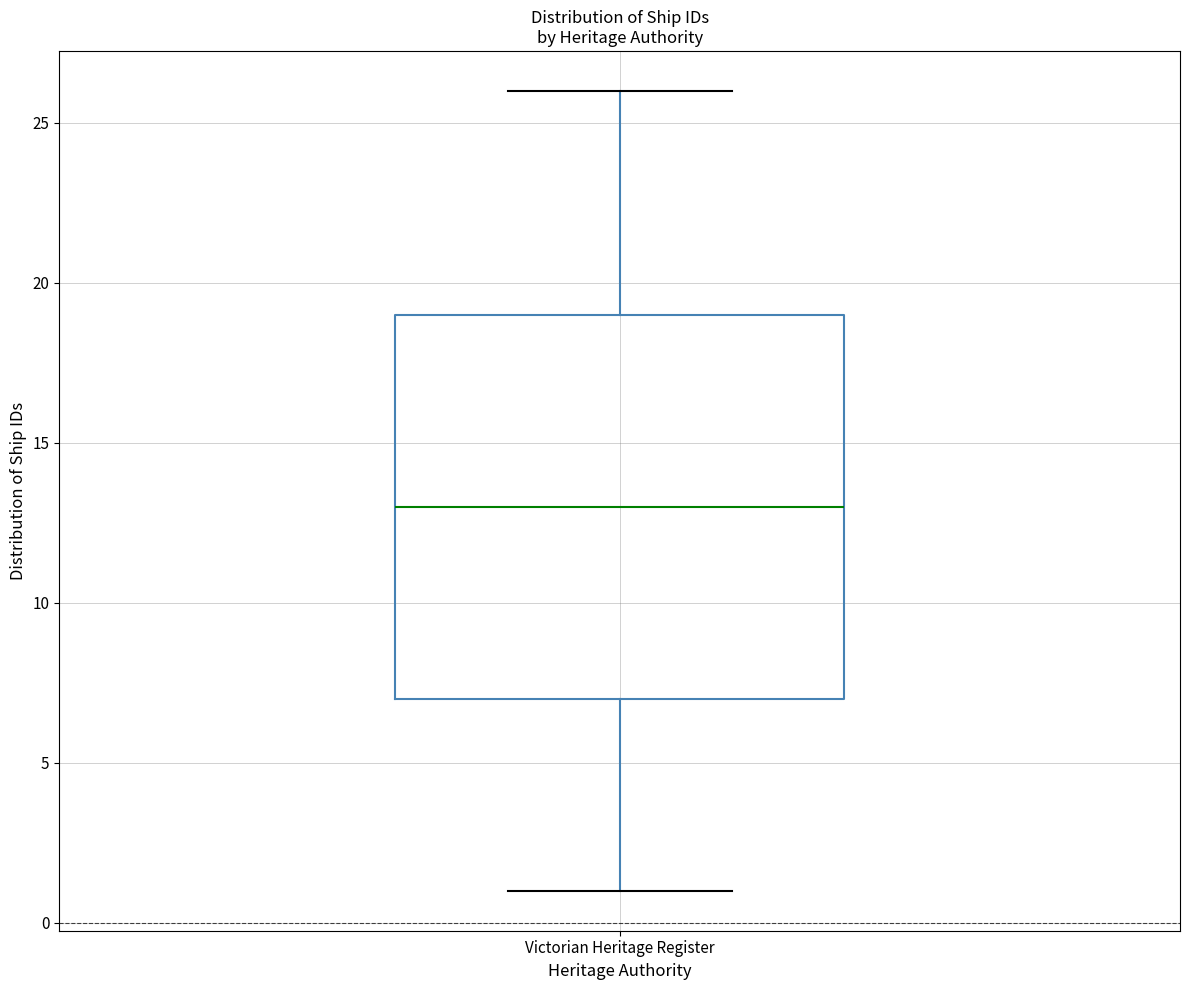

Where is the upper edge of the box for Victorian Heritage Register on the y-axis? The values are not printed on the chart, so give them approximately, as read against the axis.

19